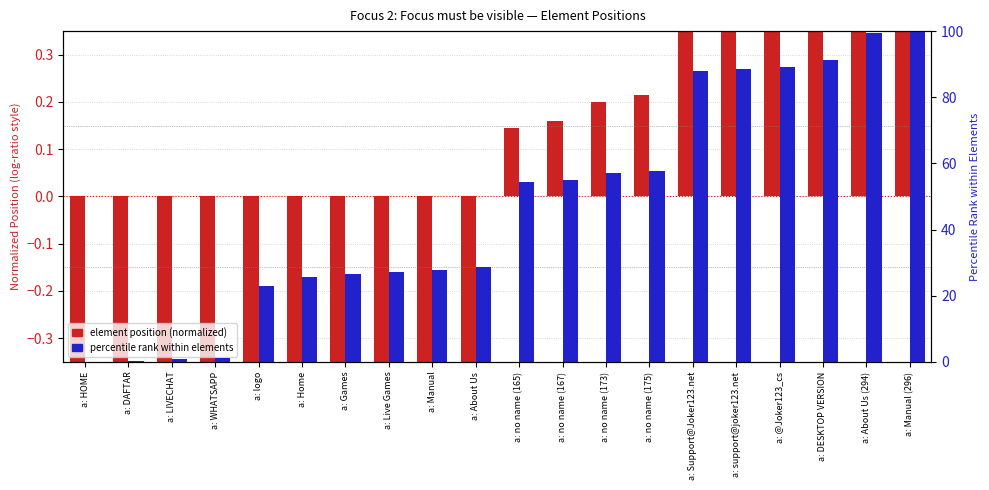

How many positive values does the percentile rank within elements series have?

19